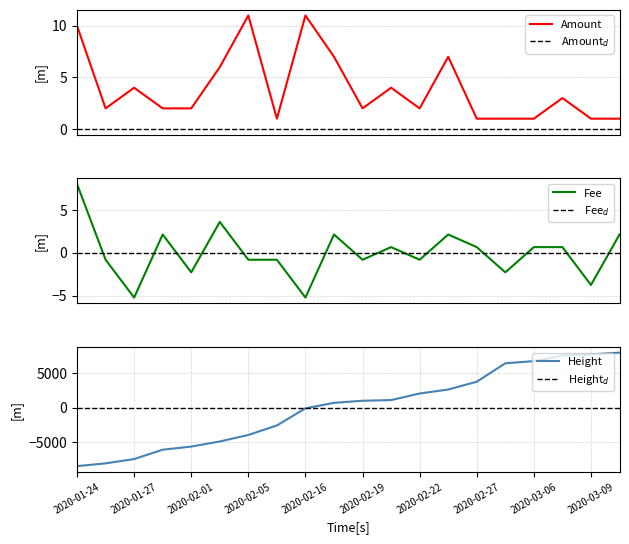

The value of Amount at 2020-01-25 is 3.5. True or false?

False